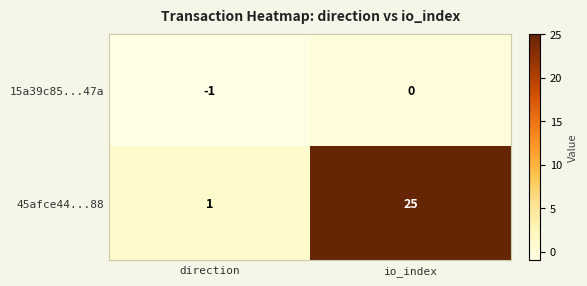

At which label does 15a39c85...47a reach its peak?

io_index